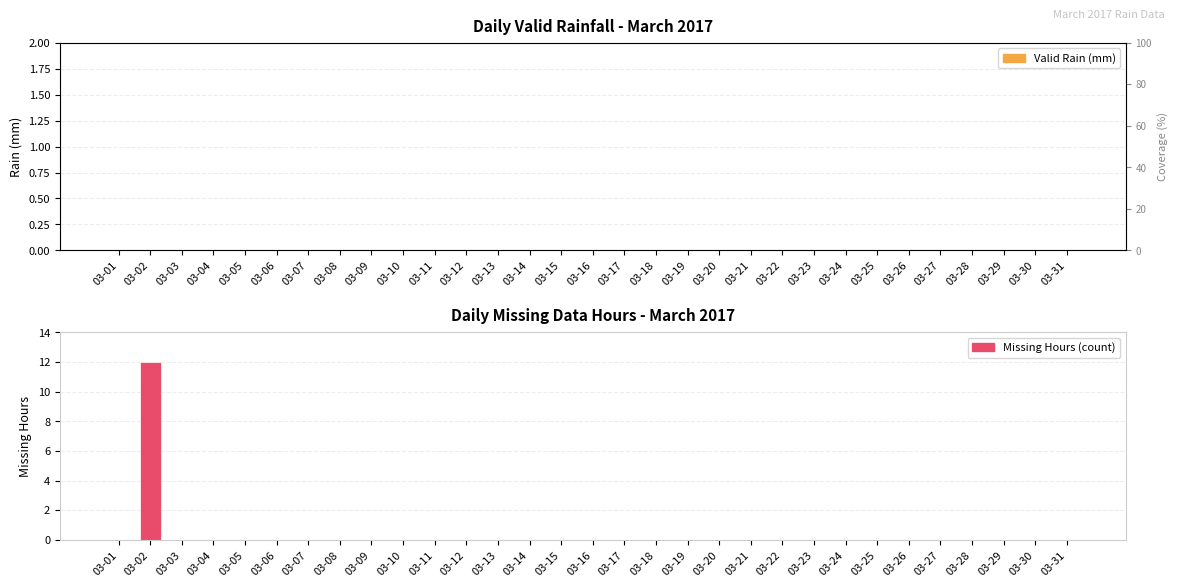

True or false: the data shows 0 at 03-06.

True